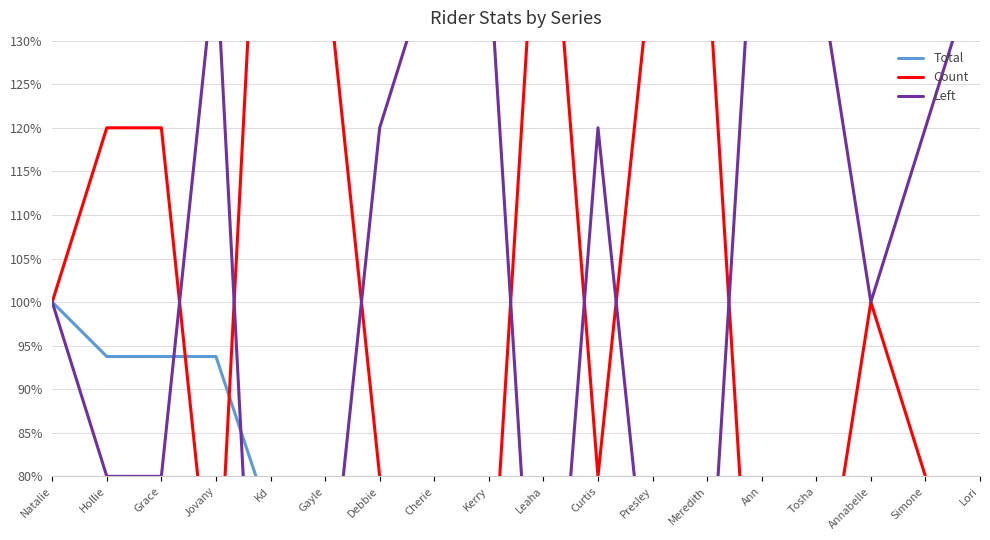

Reading right to left, list all the values displayed in this chart.

Total: 6.2	6.2	12.5	18.8	18.8	18.8	18.8	21.9	25.0	25.0	43.8	50.0	53.1	75.0	93.8	93.8	93.8	100.0
Count: 60.0	80.0	100.0	60.0	40.0	140.0	140.0	80.0	160.0	60.0	60.0	80.0	140.0	180.0	60.0	120.0	120.0	100.0
Left: 140.0	120.0	100.0	140.0	160.0	60.0	60.0	120.0	40.0	140.0	140.0	120.0	60.0	20.0	140.0	80.0	80.0	100.0